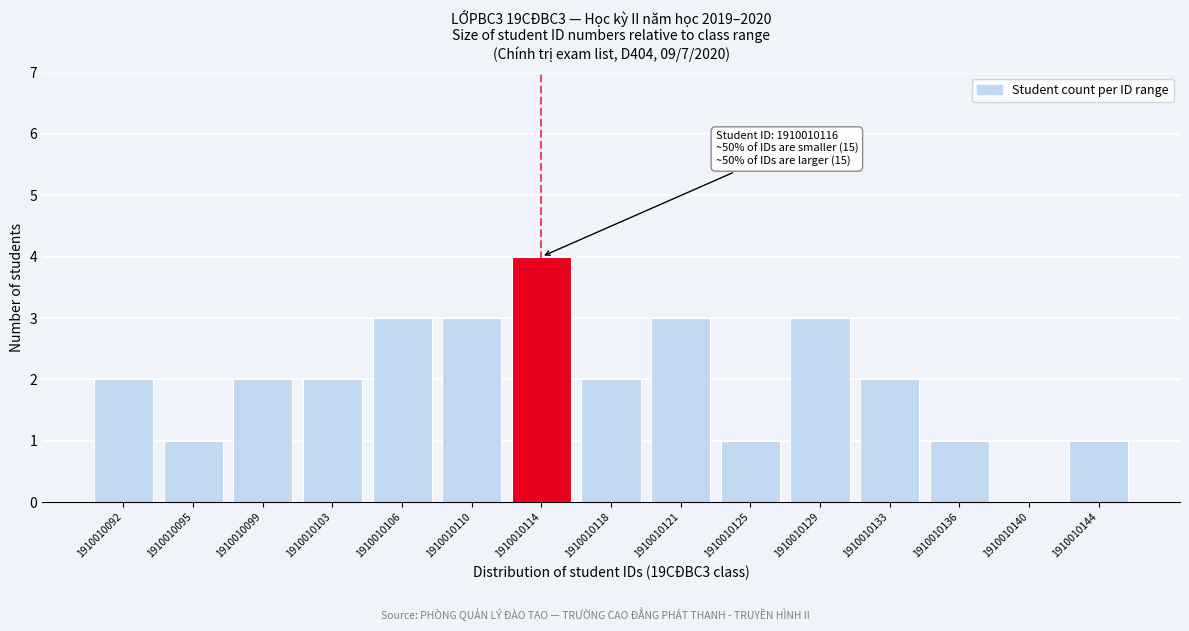

Reading left to right, list all the values displayed in this chart.

1910010092=2	1910010095=1	1910010099=2	1910010103=2	1910010106=3	1910010110=3	1910010114=4	1910010118=2	1910010121=3	1910010125=1	1910010129=3	1910010133=2	1910010136=1	1910010140=0	1910010144=1